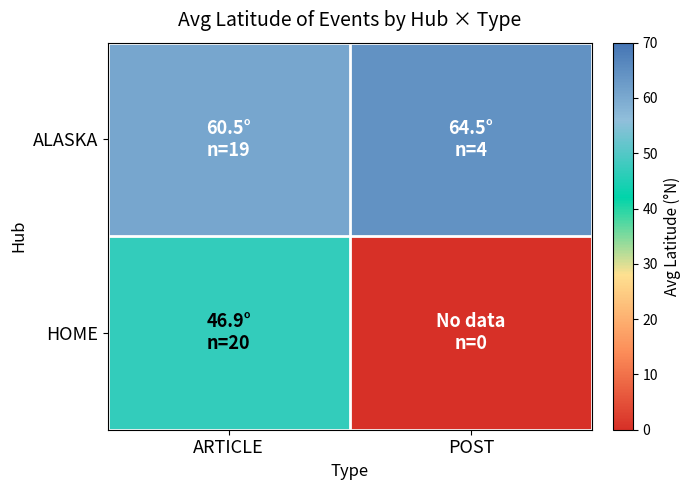

Reading left to right, transcribe all the data shown in this chart.

ALASKA: ARTICLE=60.5	POST=64.5
HOME: ARTICLE=46.9	POST=0.0